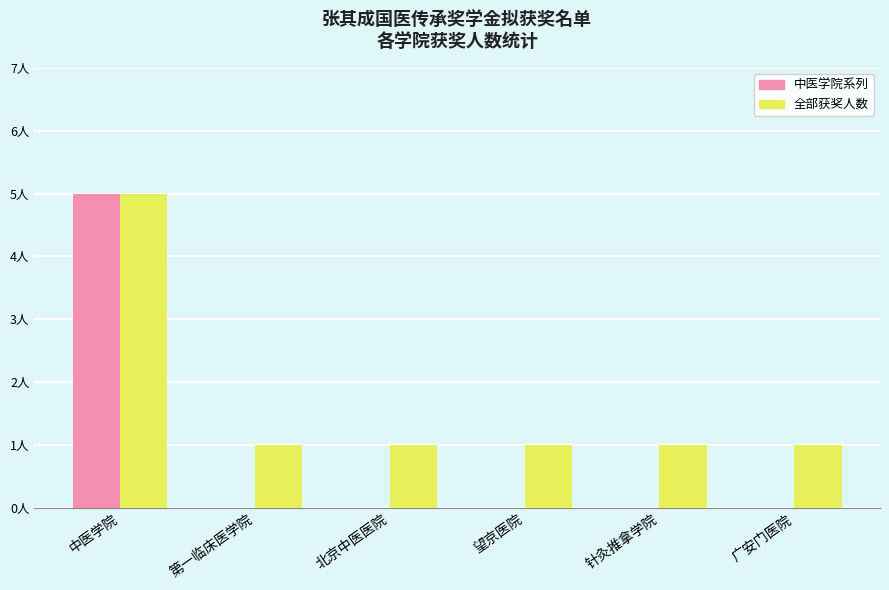

What are all the series names shown in the legend?

中医学院系列, 全部获奖人数